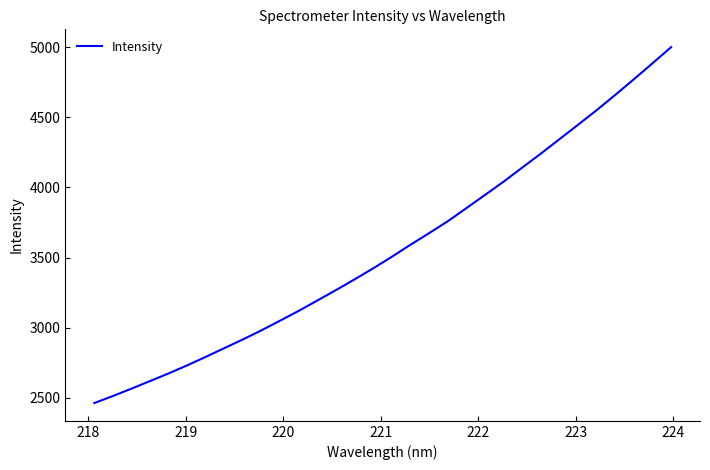

What is the greatest value displayed?

5001.7